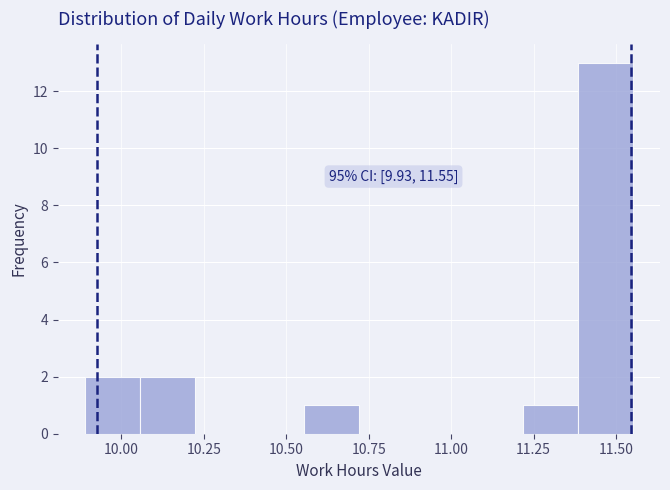

Around what value on the x-axis is the tallest bar? Give the approximate position of its centre, as read against the axis.

11.45